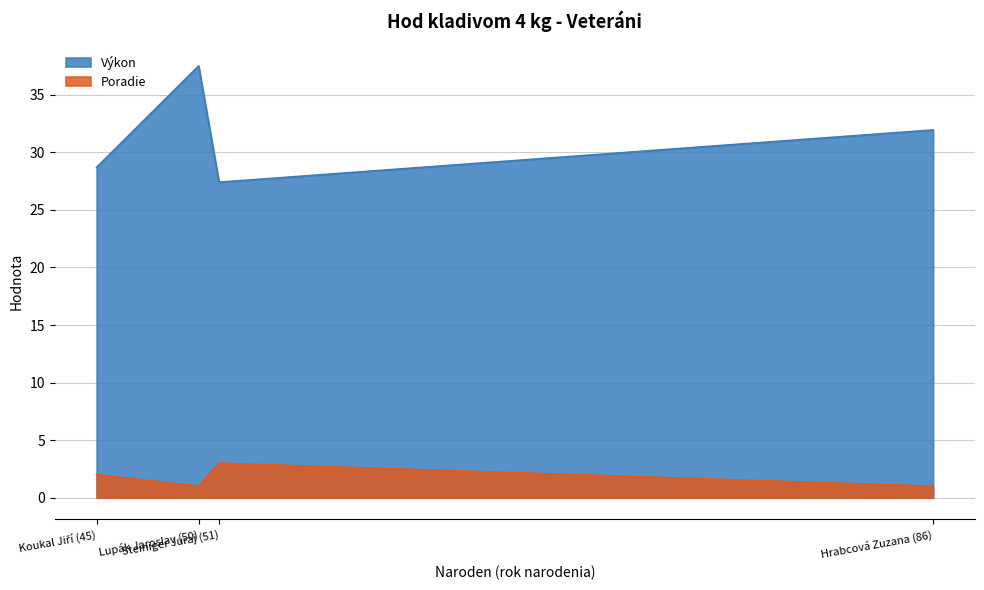

How many lines are shown in the chart?

2